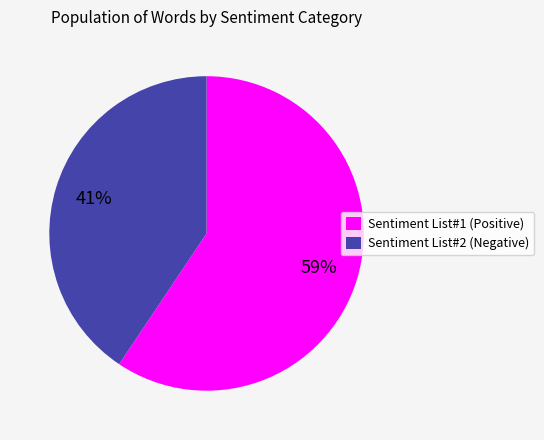

Which slice is the largest?

Sentiment List#1 (Positive)